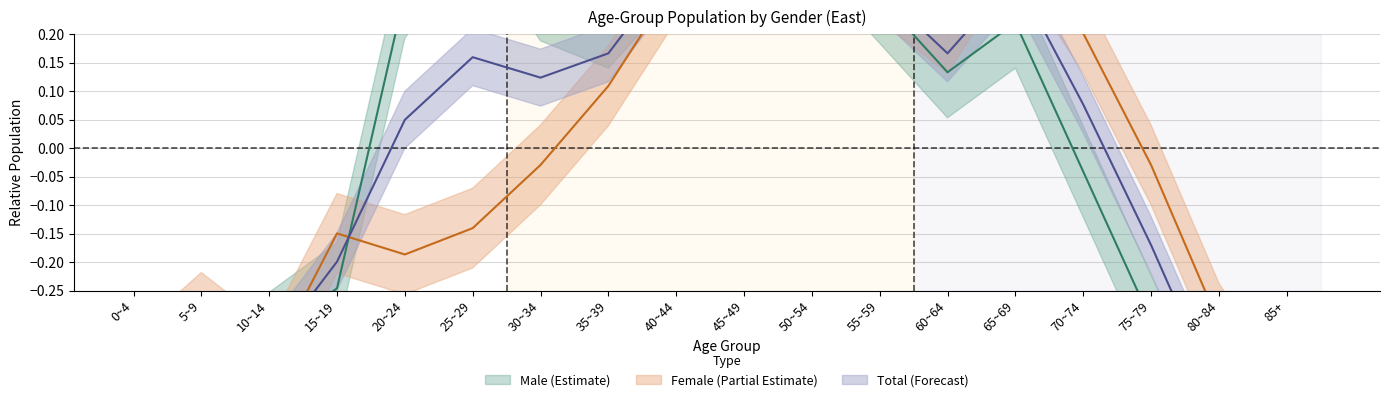

At which label is Female closest to 0?

30~34